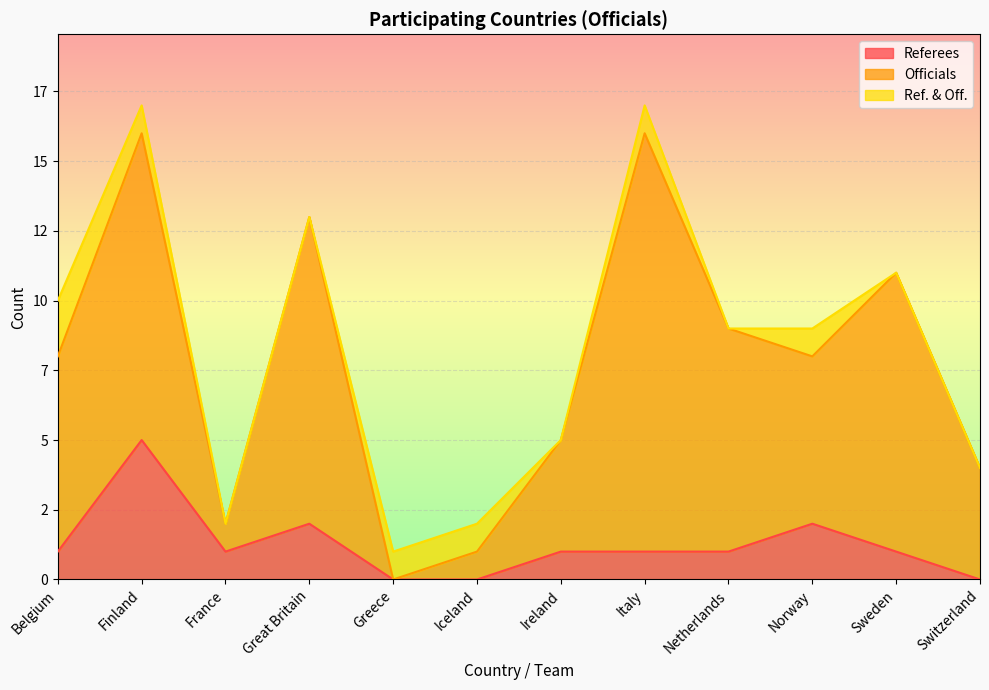

Does the chart display data point markers on the line(s)?

No